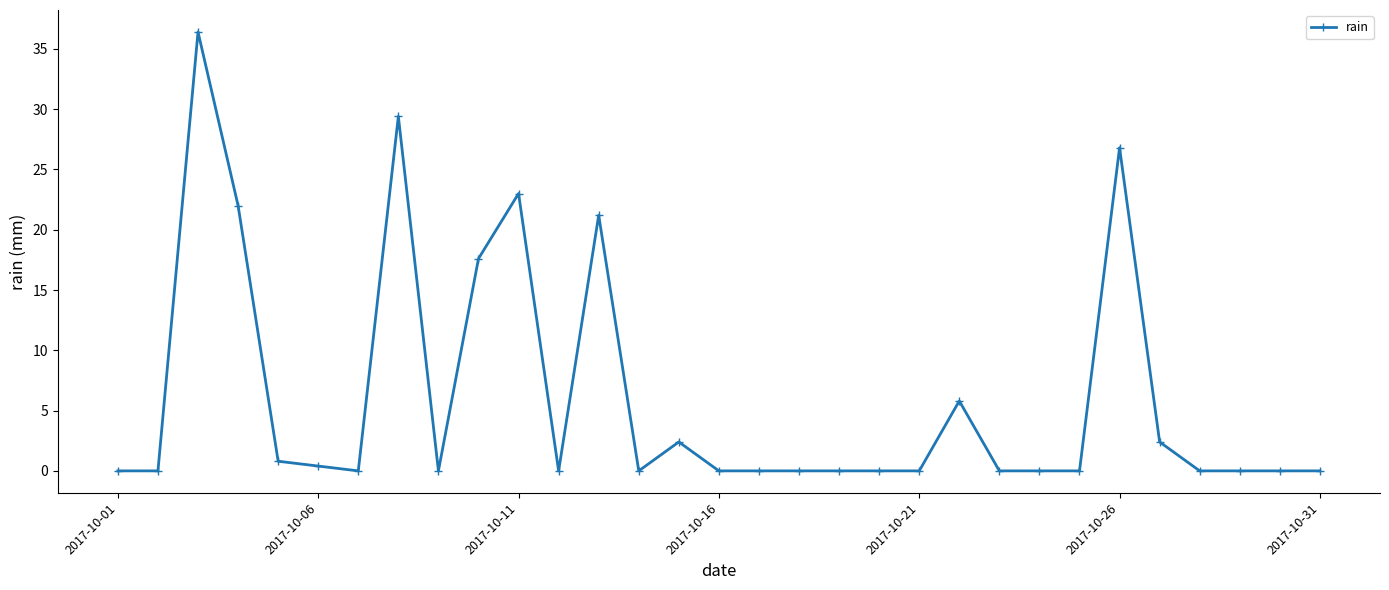

What is the greatest value displayed?

36.4